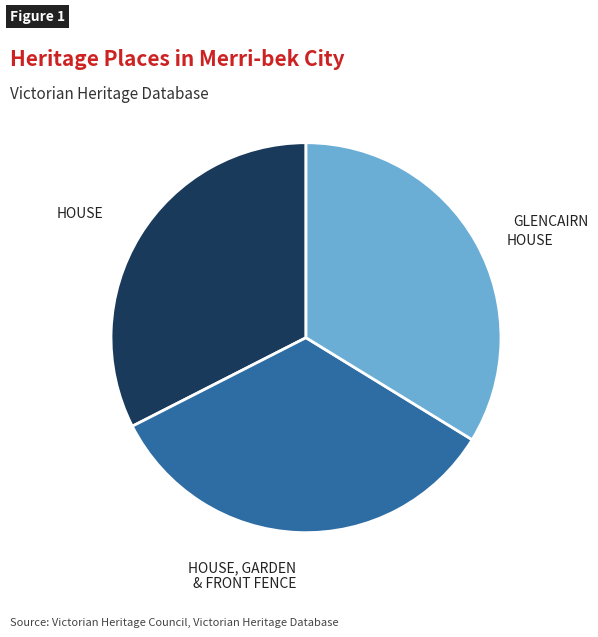

Does any single category account for the majority?

No